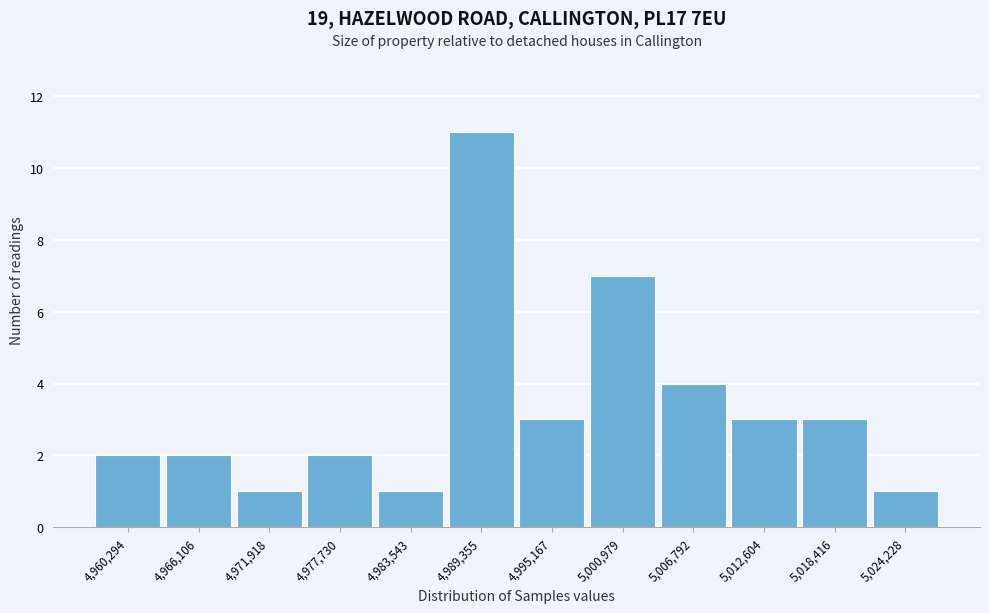

Reading left to right, extract all data points from this chart.

2	2	1	2	1	11	3	7	4	3	3	1